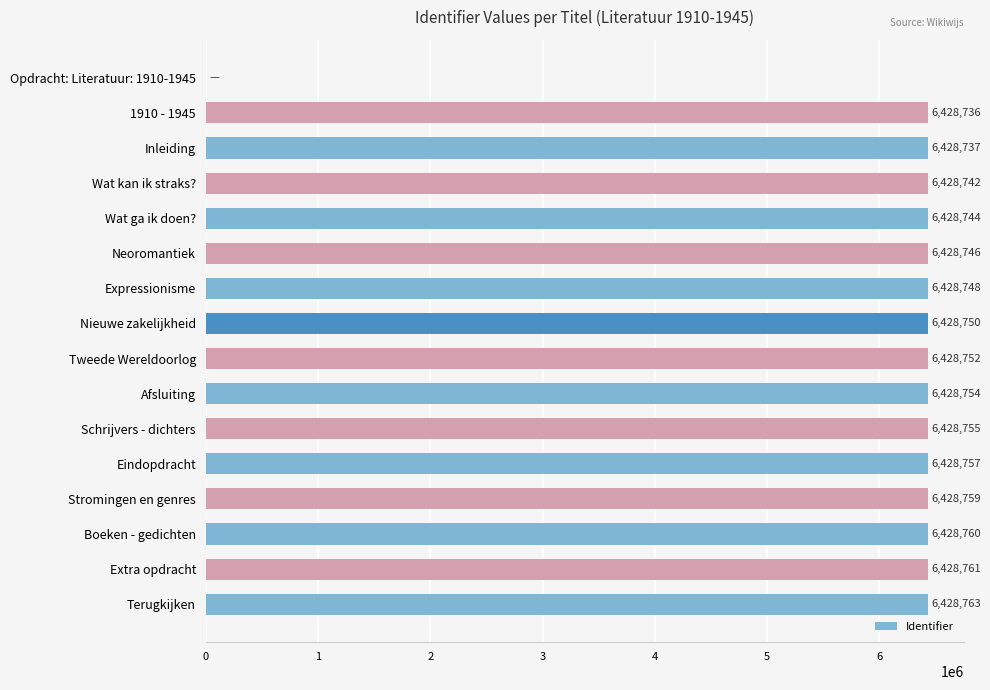

Read the value at 1910 - 1945, to the nearest 100.

6428700